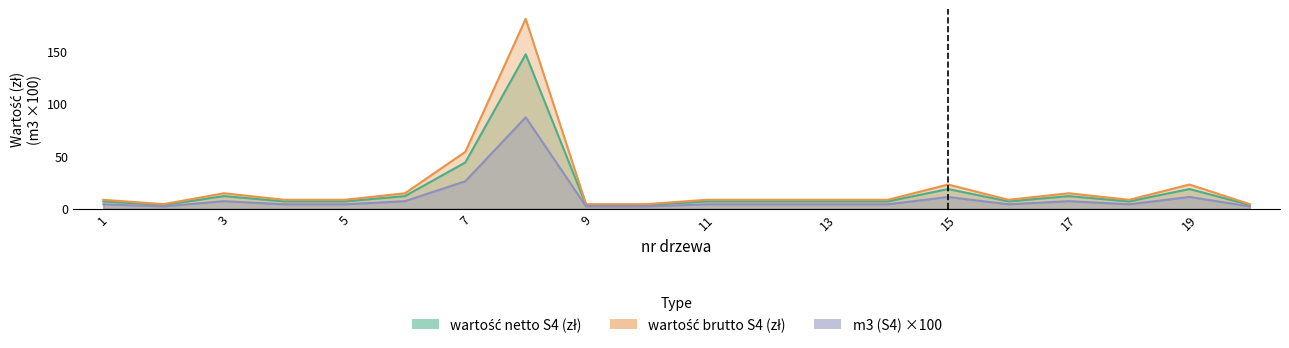

Where does the wartość brutto S4 (zł) series first go above 6?

1